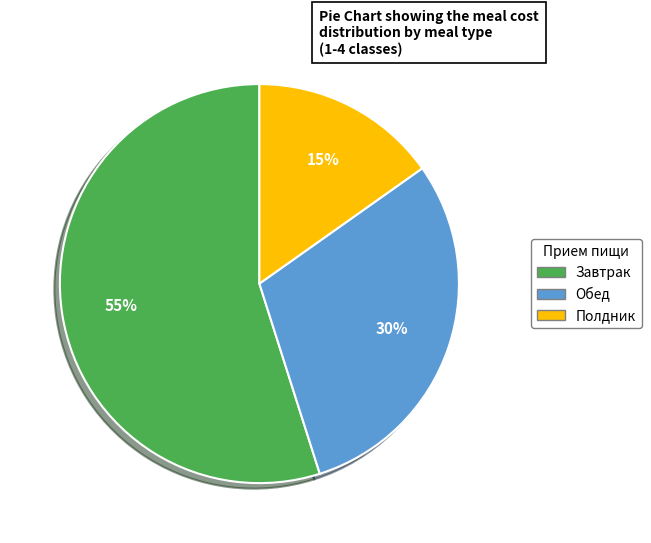

Does any single category account for the majority?

Yes